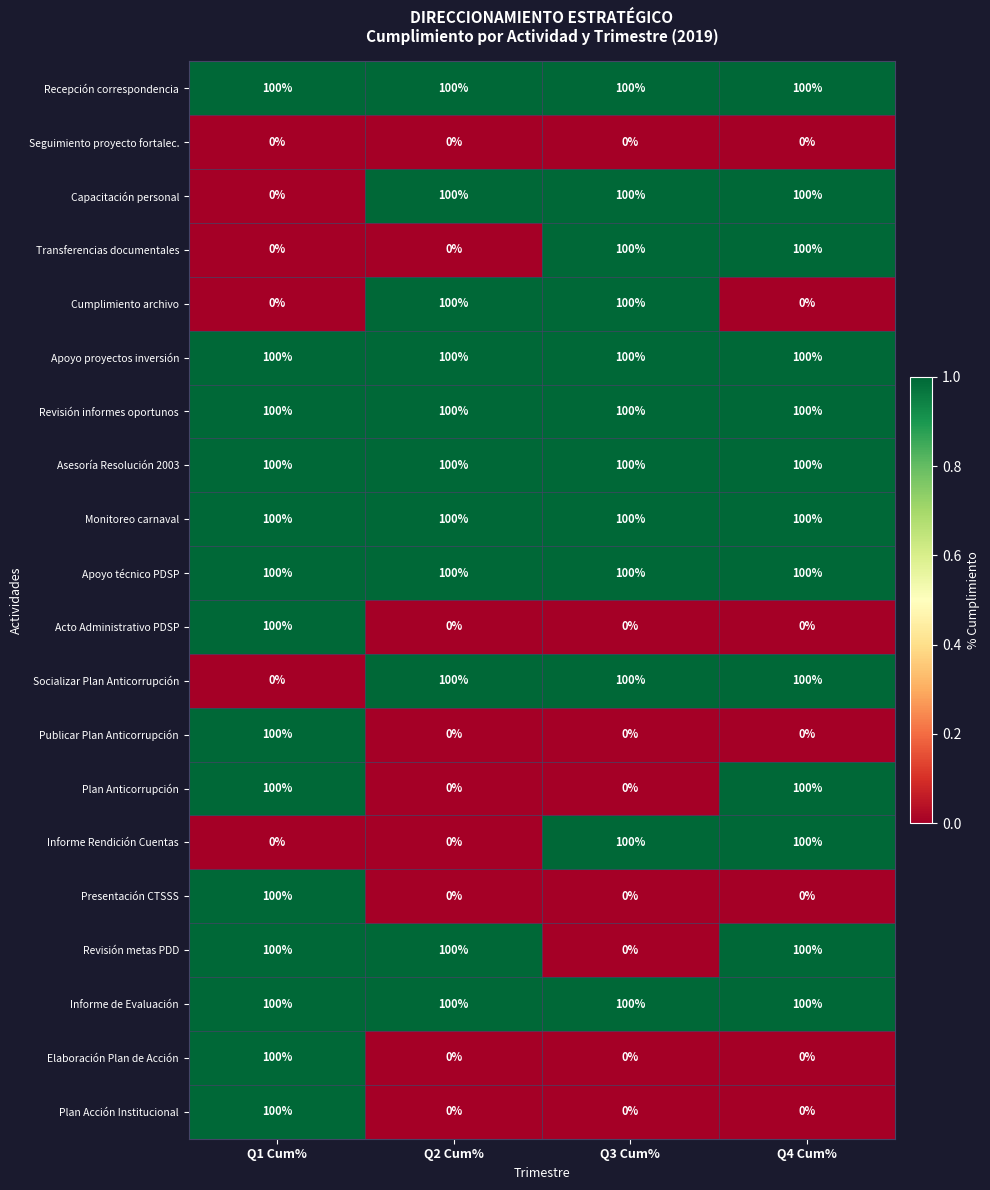

What is the maximum value shown in the chart?

100